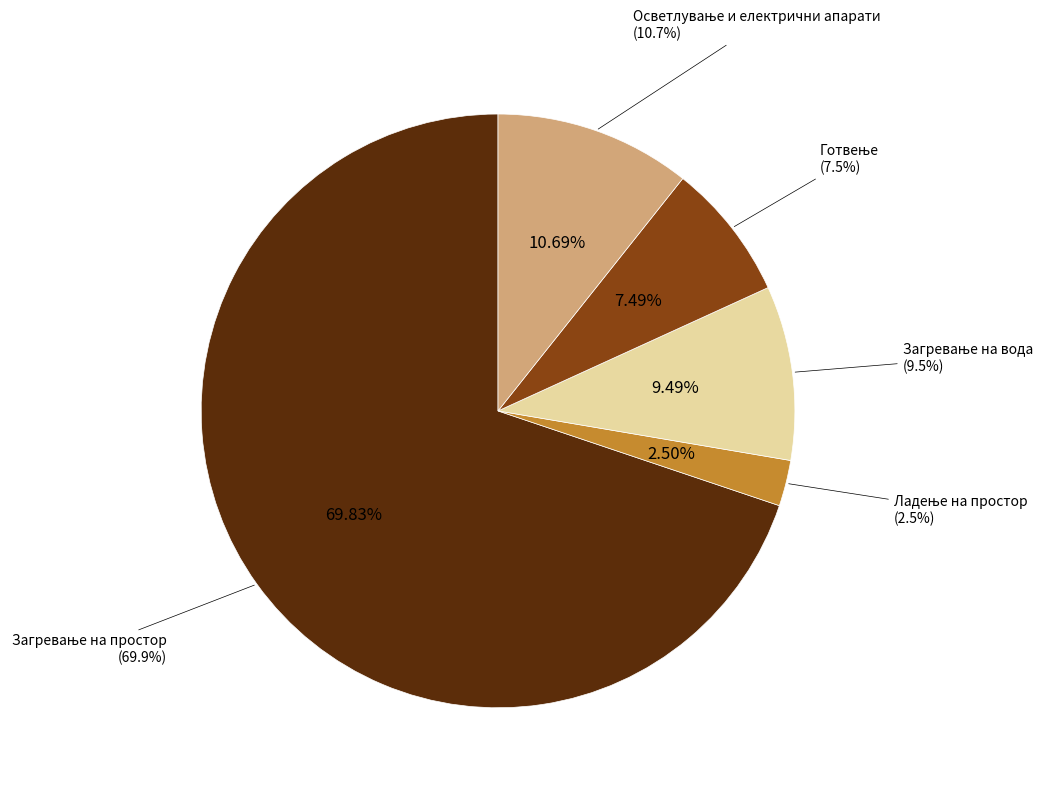

Which slice represents more than half of the pie?

Загревање на простор